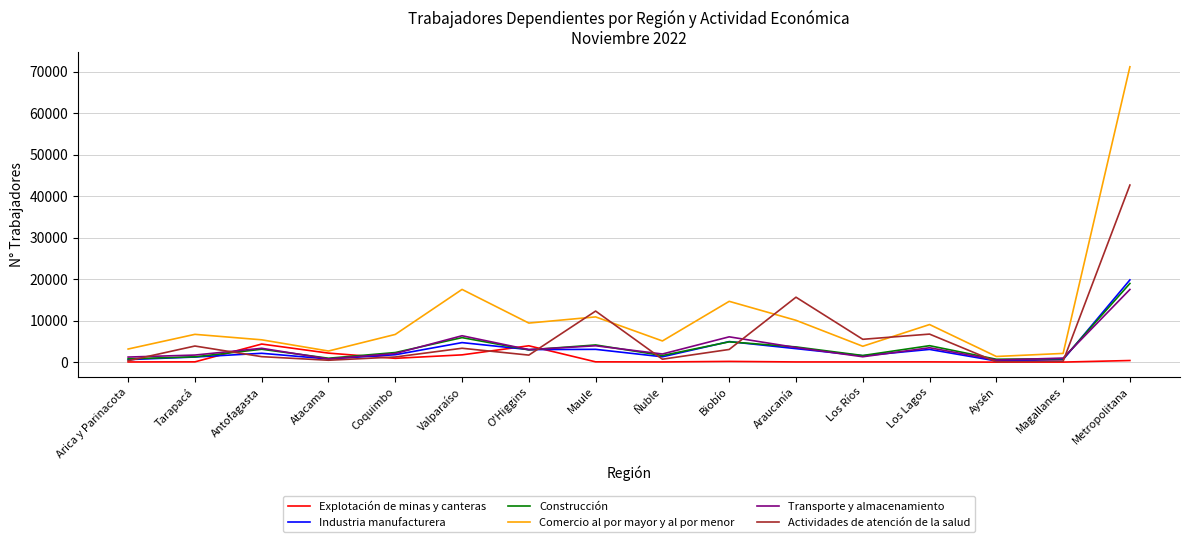

What is the maximum value shown in the chart?

71222